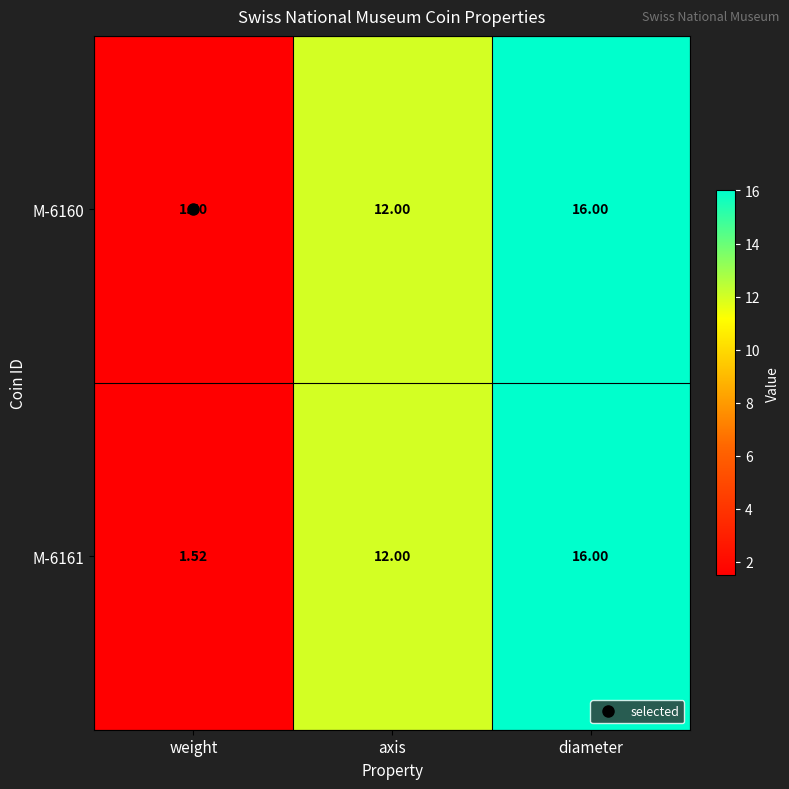

List the labels in order of M-6161 value, largest first.

diameter, axis, weight